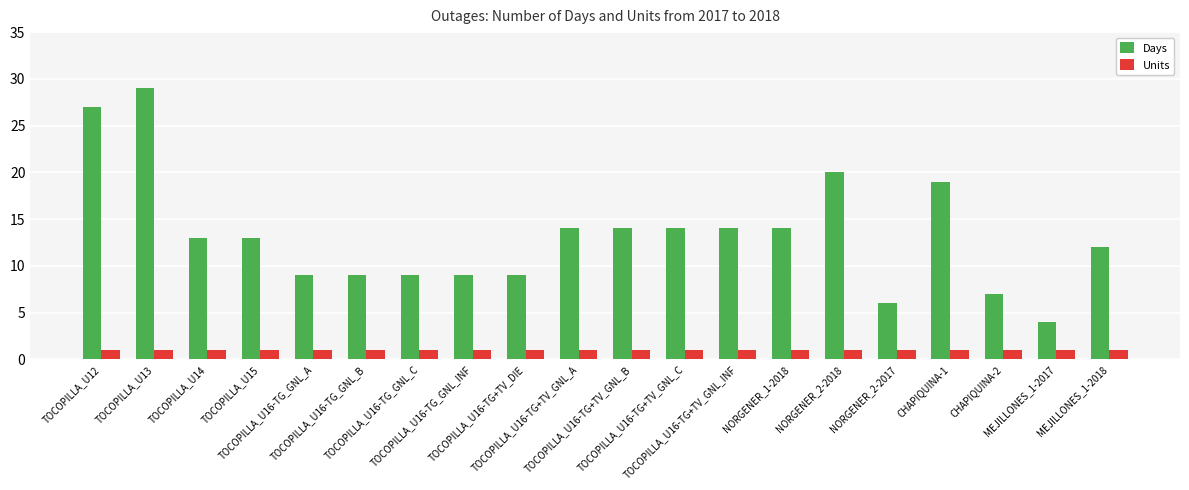

What is the approximate value of Days at TOCOPILLA_U16-TG+TV_GNL_C?

14